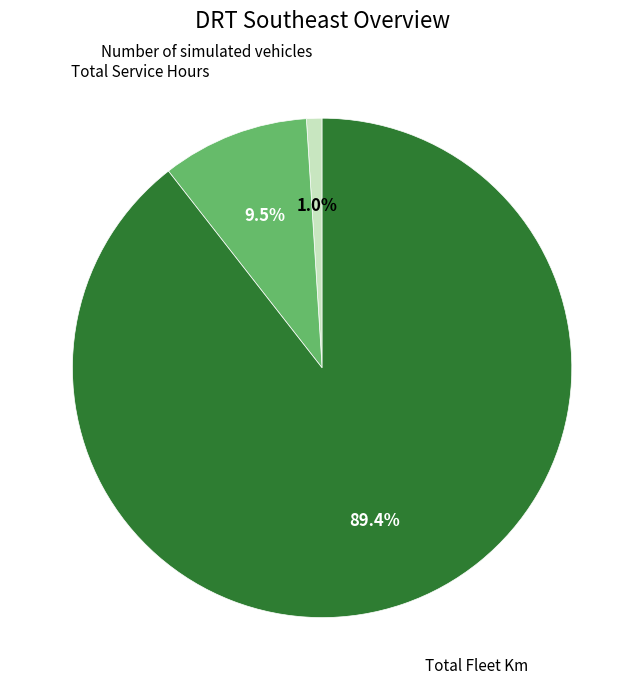

What is the largest slice in the pie chart?

Total Fleet Km